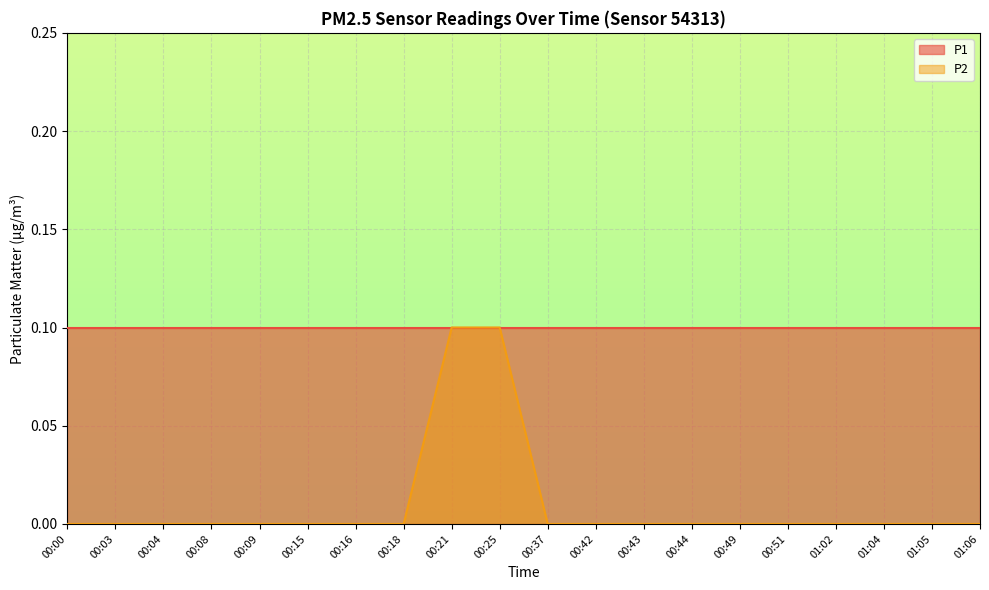

True or false: the data shows 0.0 at 00:08.

False